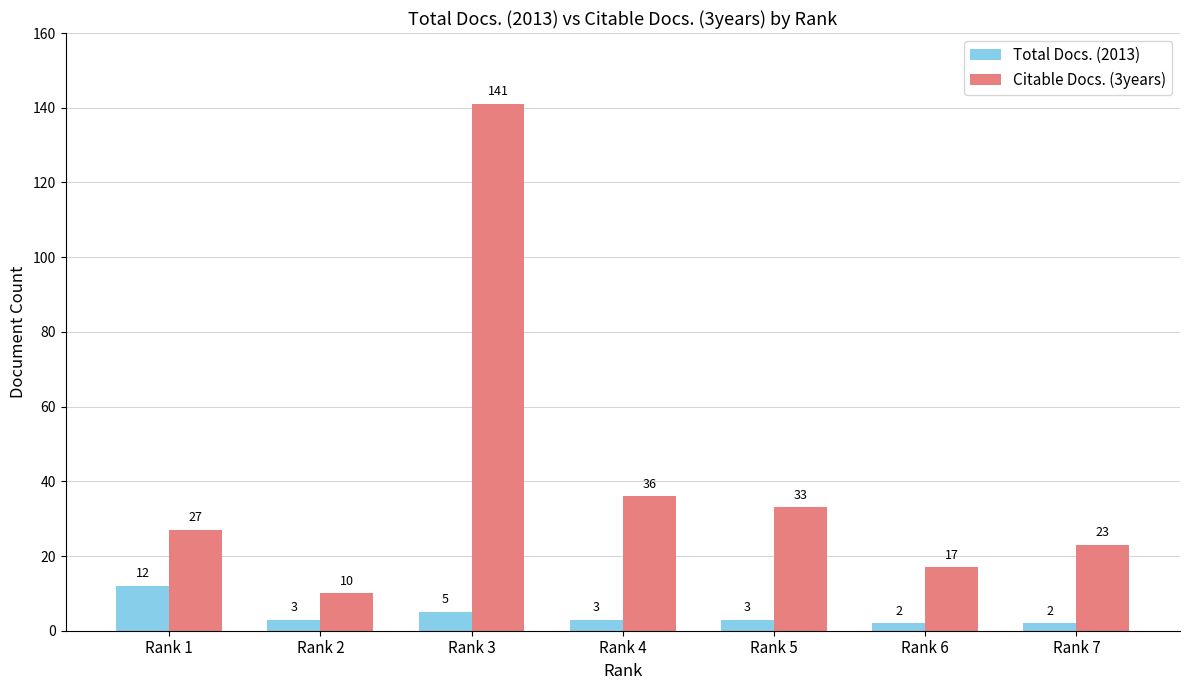

At how many categories does at least one series exceed 47?

1